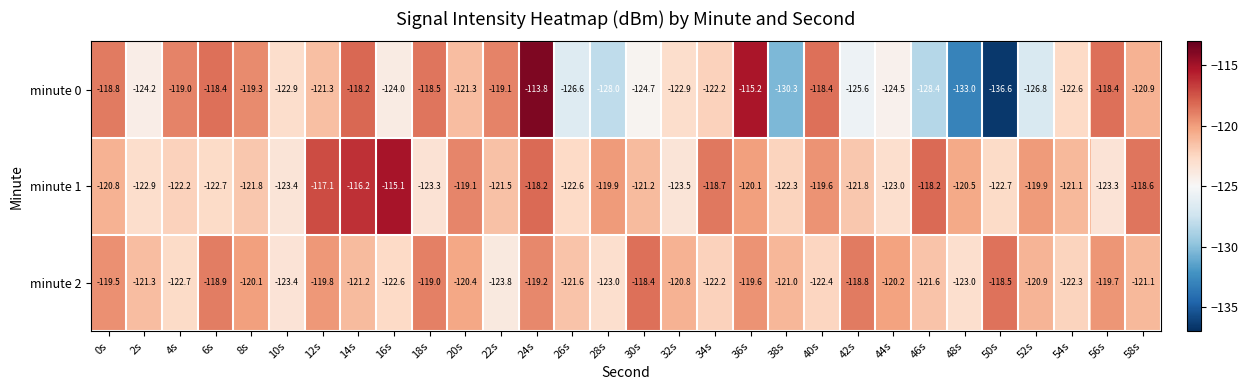

What is the difference between the second highest and second lowest values in the minute 0 series?

17.8